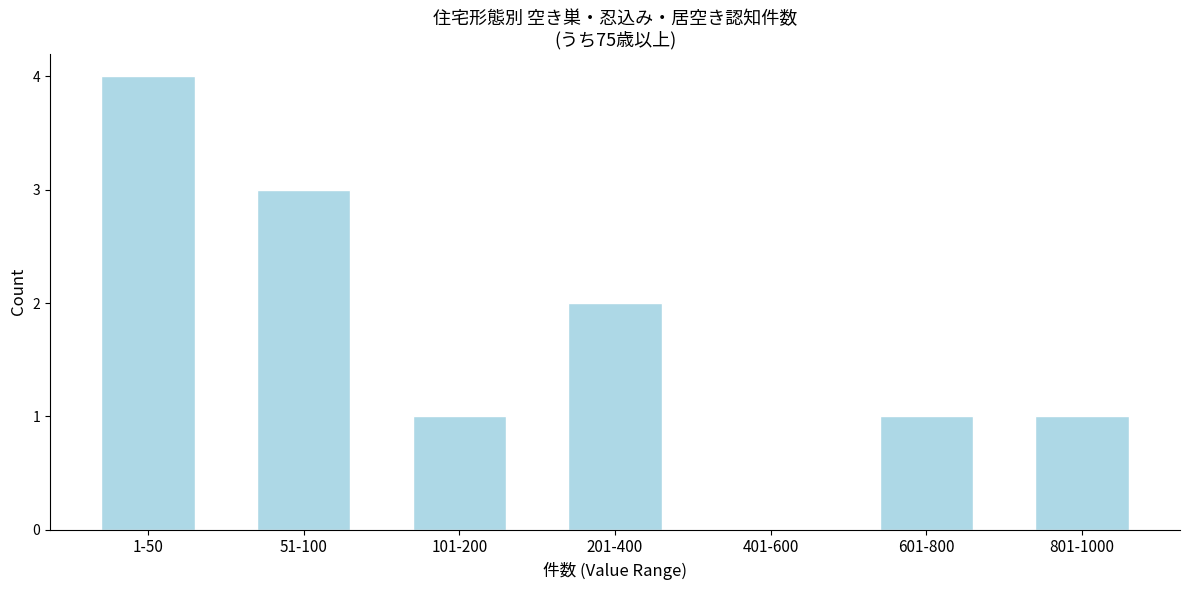

Reading right to left, transcribe all the data shown in this chart.

801-1000=1	601-800=1	401-600=0	201-400=2	101-200=1	51-100=3	1-50=4